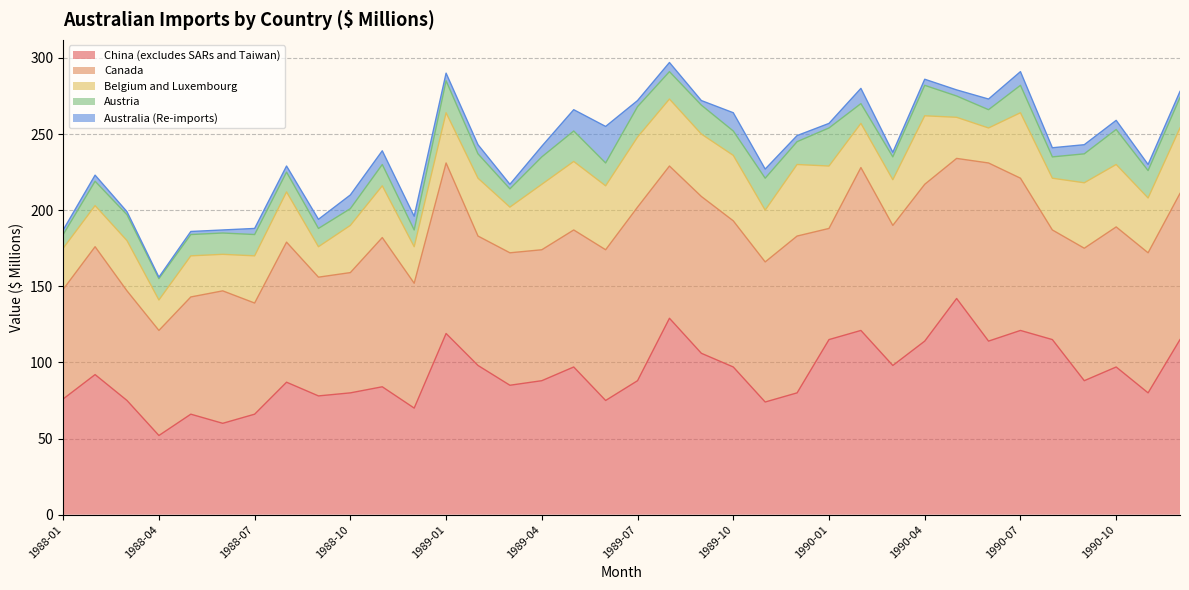

Reading left to right, what are all the values shown in this chart?

China (excludes SARs and Taiwan): 1988-01=76	1988-02=92	1988-03=75	1988-04=52	1988-05=66	1988-06=60	1988-07=66	1988-08=87	1988-09=78	1988-10=80	1988-11=84	1988-12=70	1989-01=119	1989-02=98	1989-03=85	1989-04=88	1989-05=97	1989-06=75	1989-07=88	1989-08=129	1989-09=106	1989-10=97	1989-11=74	1989-12=80	1990-01=115	1990-02=121	1990-03=98	1990-04=114	1990-05=142	1990-06=114	1990-07=121	1990-08=115	1990-09=88	1990-10=97	1990-11=80	1990-12=115
Canada: 1988-01=72	1988-02=84	1988-03=72	1988-04=69	1988-05=77	1988-06=87	1988-07=73	1988-08=92	1988-09=78	1988-10=79	1988-11=98	1988-12=82	1989-01=112	1989-02=85	1989-03=87	1989-04=86	1989-05=90	1989-06=99	1989-07=114	1989-08=100	1989-09=103	1989-10=96	1989-11=92	1989-12=103	1990-01=73	1990-02=107	1990-03=92	1990-04=103	1990-05=92	1990-06=117	1990-07=100	1990-08=72	1990-09=87	1990-10=92	1990-11=92	1990-12=96
Belgium and Luxembourg: 1988-01=27	1988-02=27	1988-03=33	1988-04=20	1988-05=27	1988-06=24	1988-07=31	1988-08=33	1988-09=20	1988-10=31	1988-11=34	1988-12=24	1989-01=33	1989-02=38	1989-03=30	1989-04=43	1989-05=45	1989-06=42	1989-07=46	1989-08=44	1989-09=41	1989-10=43	1989-11=34	1989-12=47	1990-01=41	1990-02=29	1990-03=30	1990-04=45	1990-05=27	1990-06=23	1990-07=43	1990-08=34	1990-09=43	1990-10=41	1990-11=36	1990-12=43
Austria: 1988-01=9	1988-02=16	1988-03=17	1988-04=14	1988-05=14	1988-06=14	1988-07=14	1988-08=13	1988-09=12	1988-10=11	1988-11=14	1988-12=11	1989-01=21	1989-02=16	1989-03=12	1989-04=18	1989-05=20	1989-06=15	1989-07=20	1989-08=18	1989-09=19	1989-10=16	1989-11=21	1989-12=15	1990-01=25	1990-02=13	1990-03=15	1990-04=20	1990-05=14	1990-06=12	1990-07=18	1990-08=14	1990-09=19	1990-10=23	1990-11=18	1990-12=20
Australia (Re-imports): 1988-01=3	1988-02=4	1988-03=2	1988-04=1	1988-05=2	1988-06=2	1988-07=4	1988-08=4	1988-09=6	1988-10=9	1988-11=9	1988-12=9	1989-01=5	1989-02=6	1989-03=3	1989-04=7	1989-05=14	1989-06=24	1989-07=4	1989-08=6	1989-09=3	1989-10=12	1989-11=6	1989-12=4	1990-01=3	1990-02=10	1990-03=3	1990-04=4	1990-05=4	1990-06=7	1990-07=9	1990-08=6	1990-09=6	1990-10=6	1990-11=4	1990-12=4